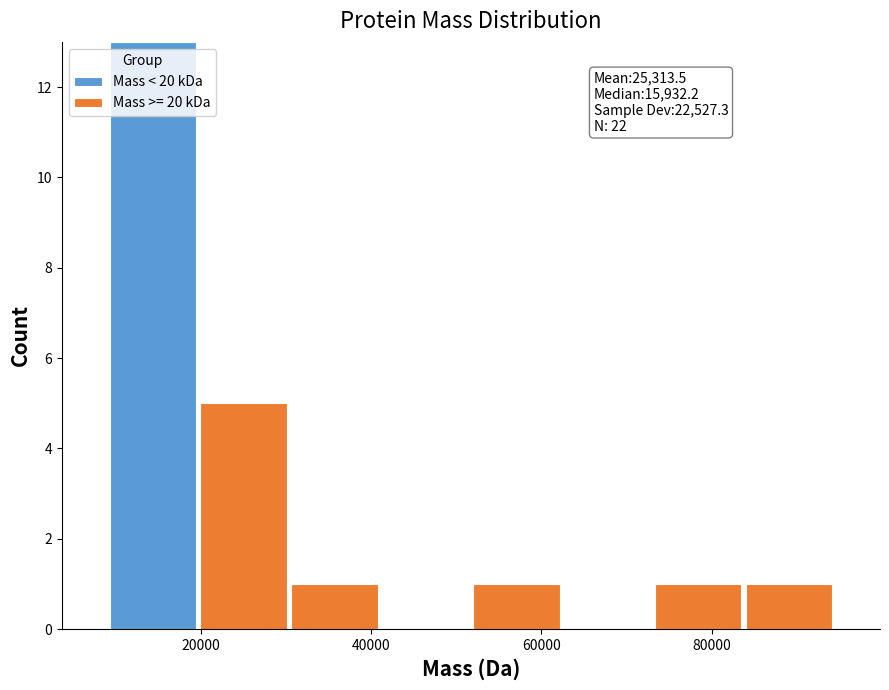

Which range on the x-axis has the tallest stacked bar (by total height)?

8000 to 20000